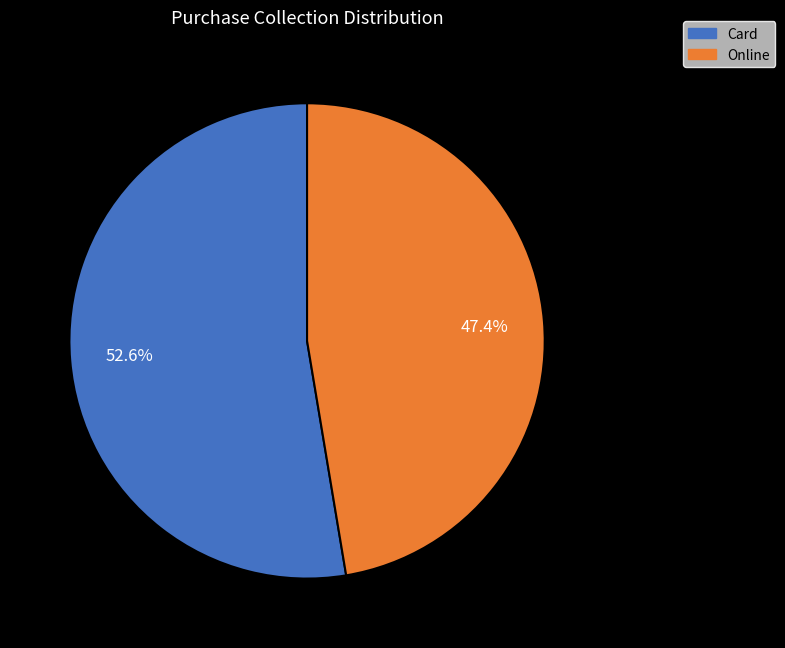

How many slices are in this pie chart?

2